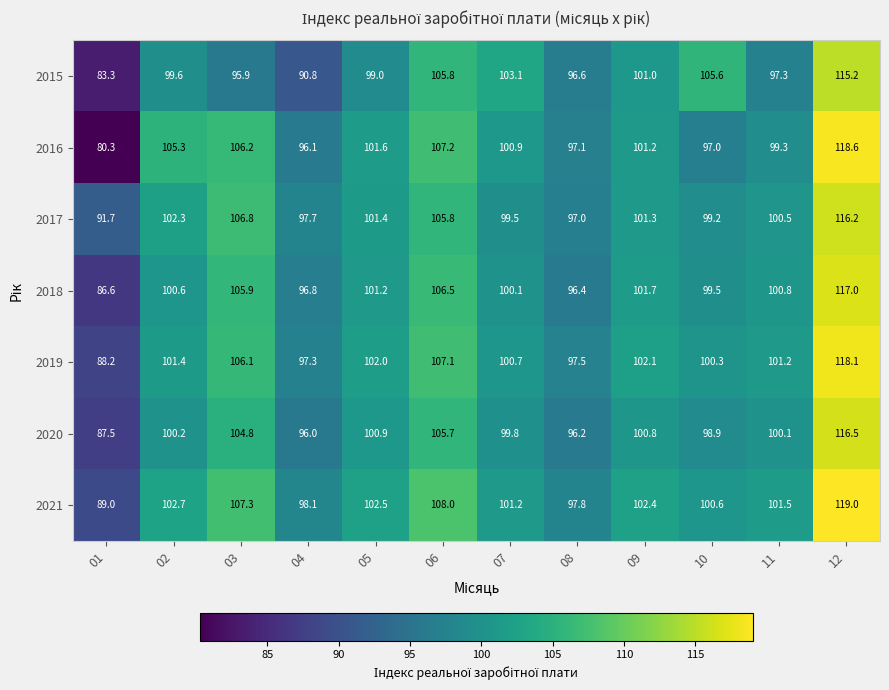

Rank the series at 09 from lowest to highest value.

2020, 2015, 2016, 2017, 2018, 2019, 2021